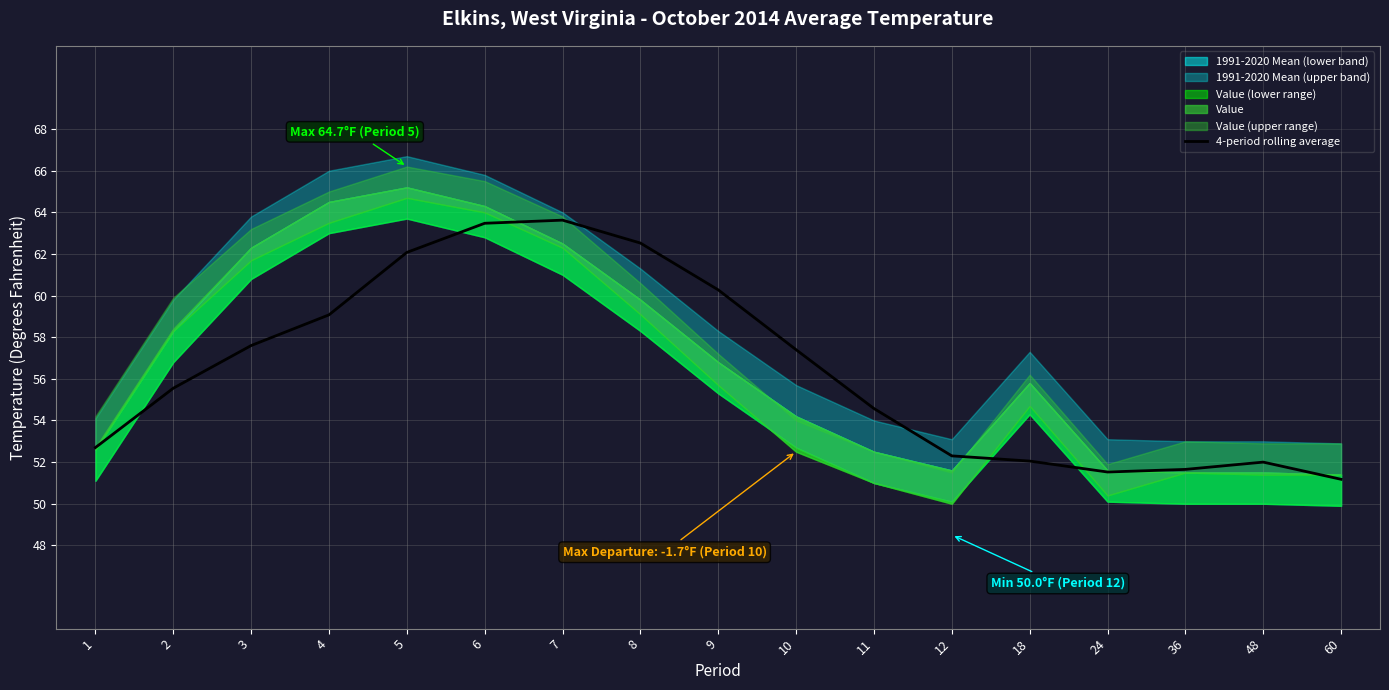

At which category does the chart reach its minimum across all series?

60